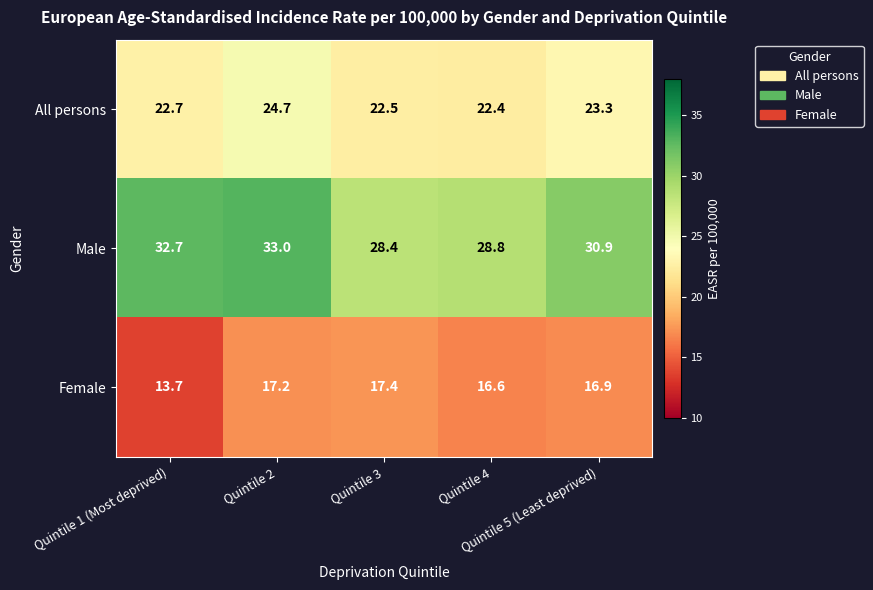

Which series changed the most between Quintile 2 and Quintile 4?

Male